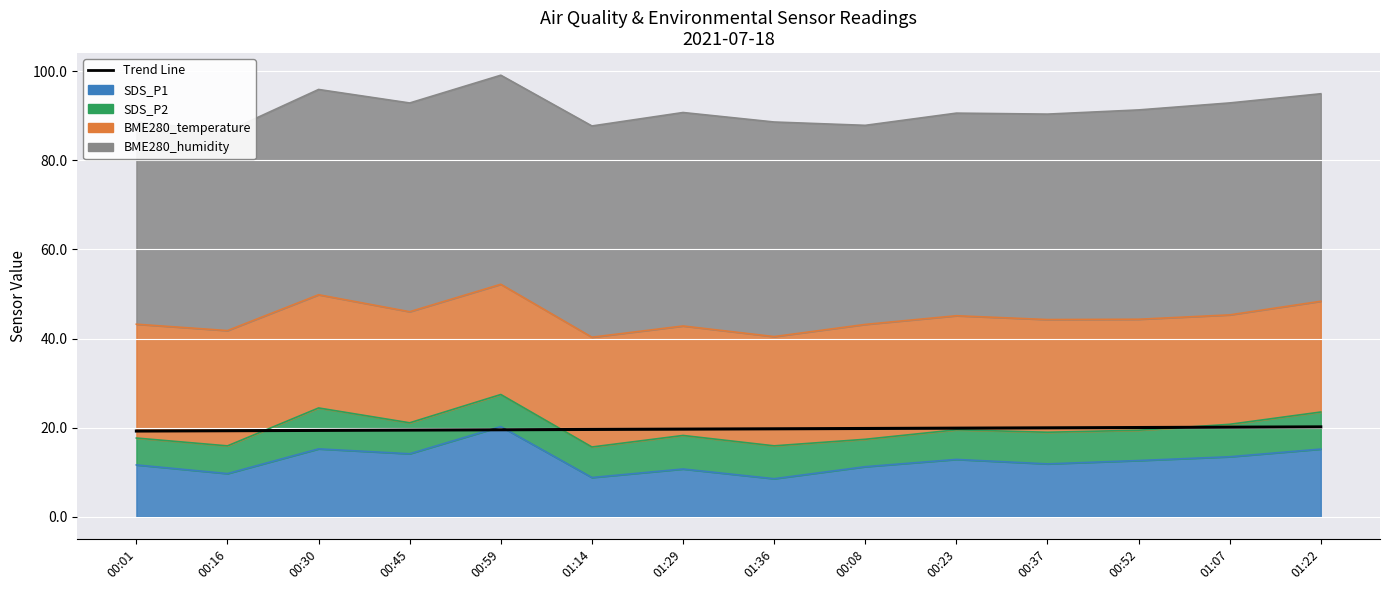

What is the label of the 5th point from the right?

00:23